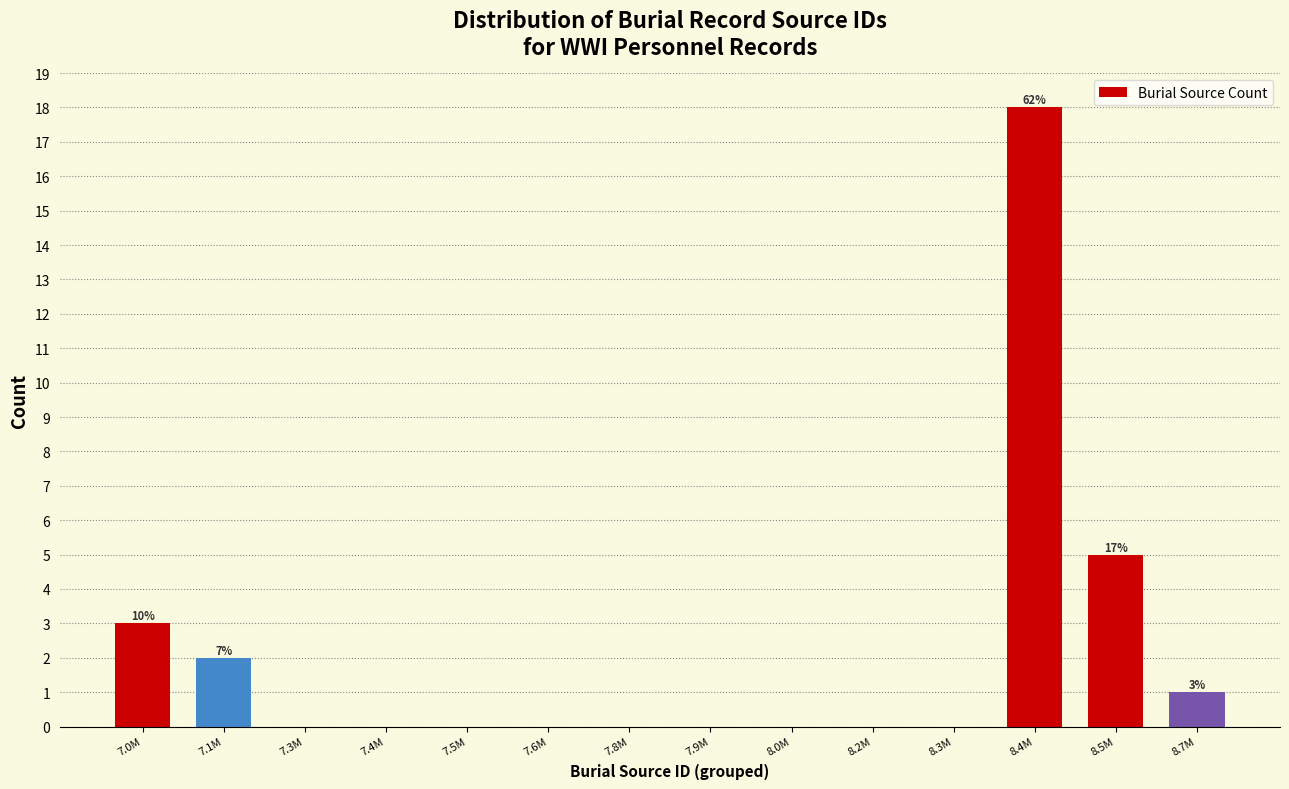

Reading left to right, extract all data points from this chart.

7.0M=3	7.1M=2	7.3M=0	7.4M=0	7.5M=0	7.6M=0	7.8M=0	7.9M=0	8.0M=0	8.2M=0	8.3M=0	8.4M=18	8.5M=5	8.7M=1